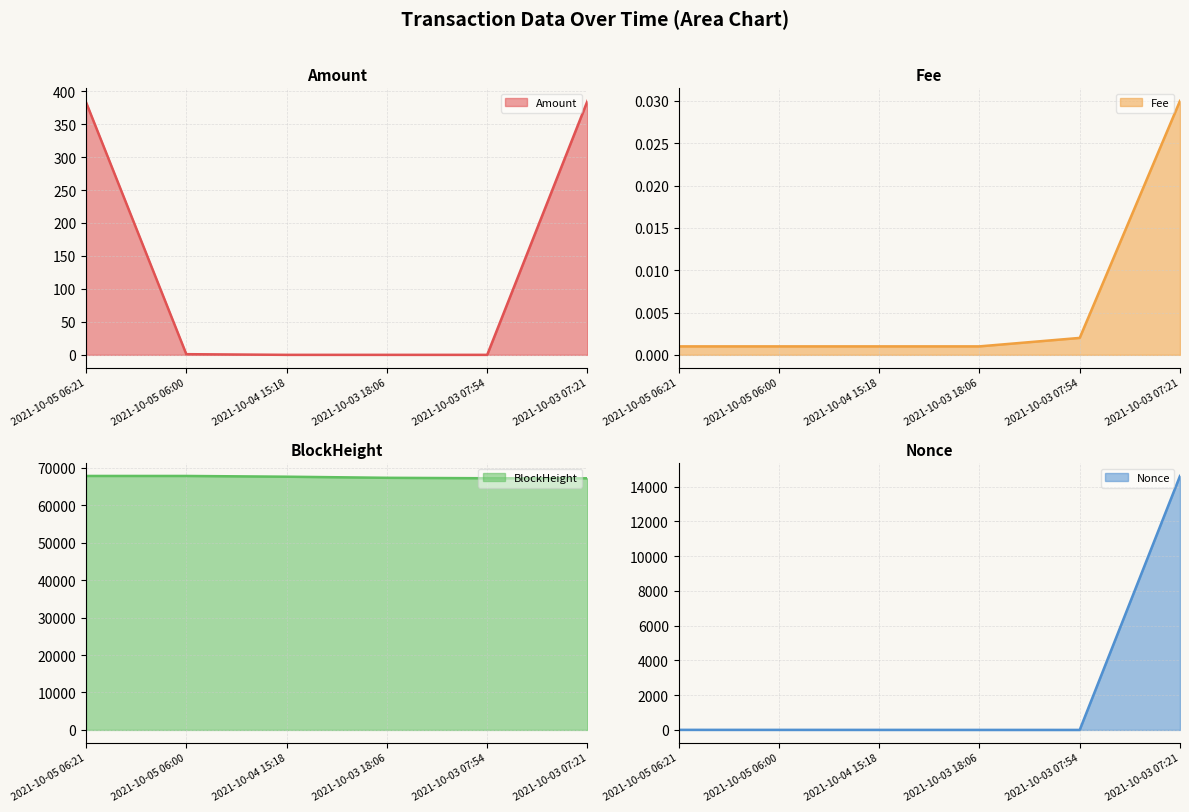

How many data points in Amount are above 1?

2